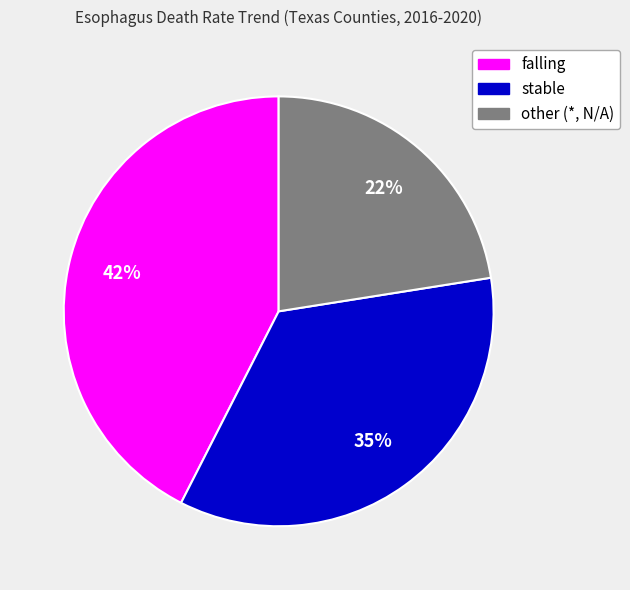

Between falling and stable, which is larger?

falling